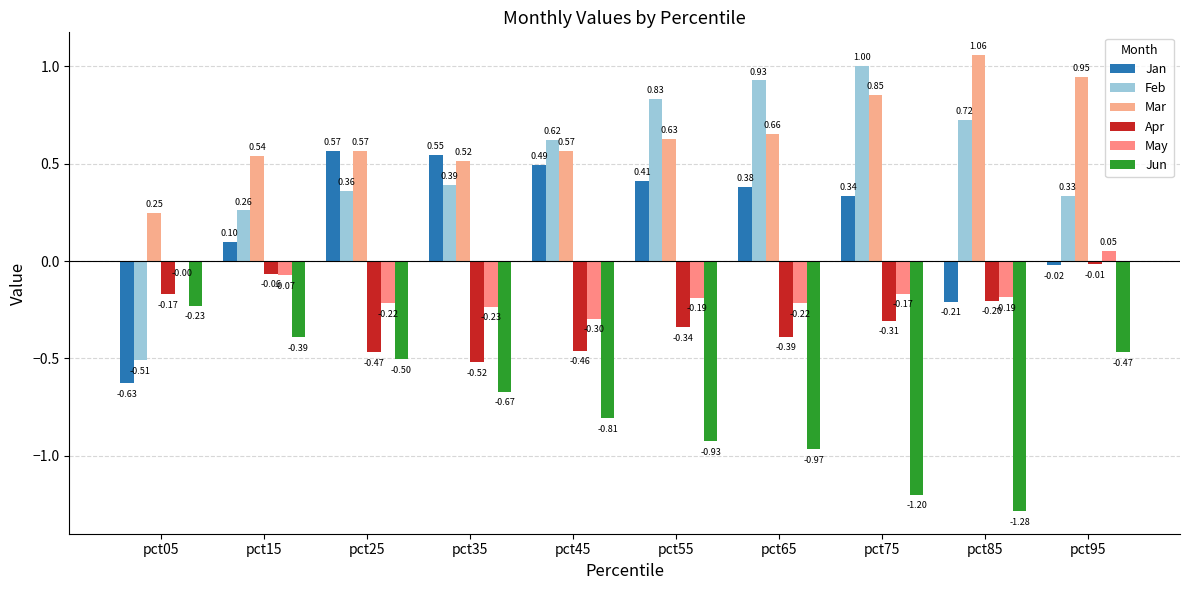

Is the value of Feb at pct65 greater than the value of Mar at pct55?

Yes